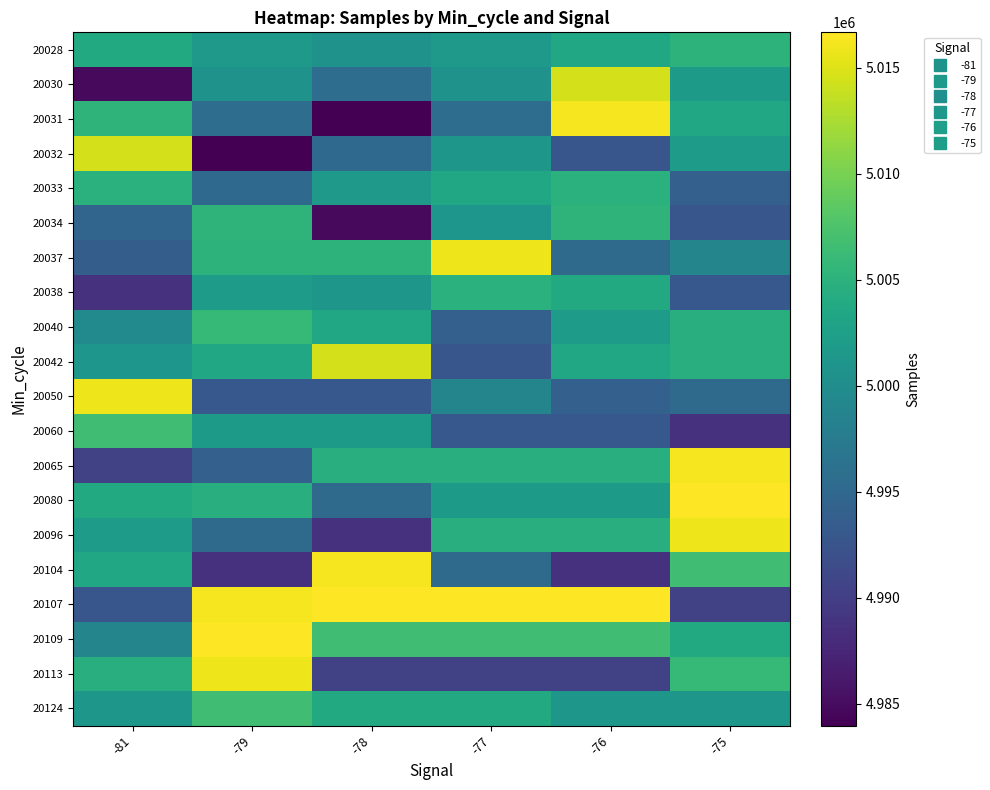

Between -76 and -77, which is larger?

-76